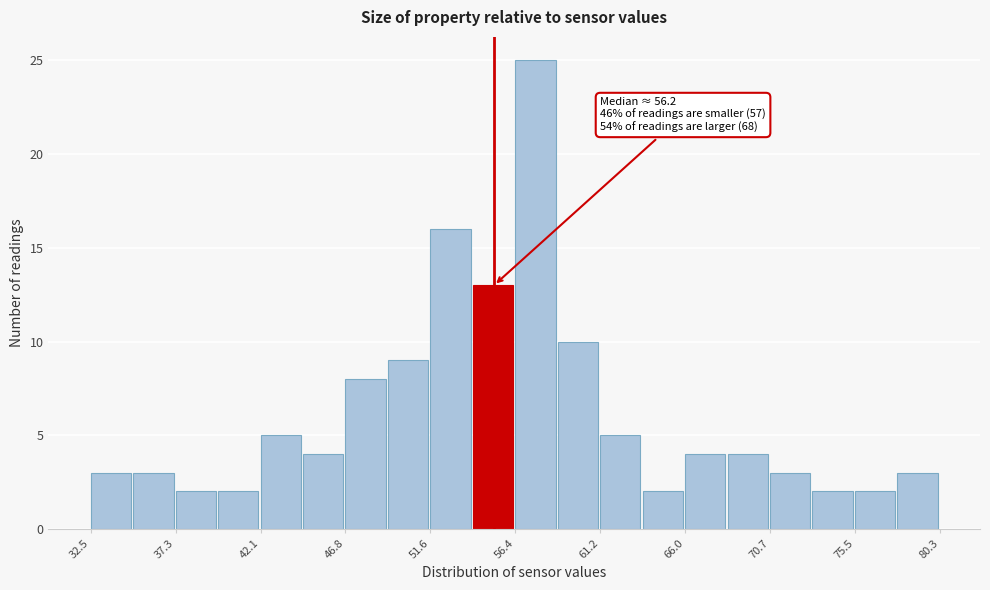

Over which range of the x-axis is the bar tallest?

56.5 to 59.0